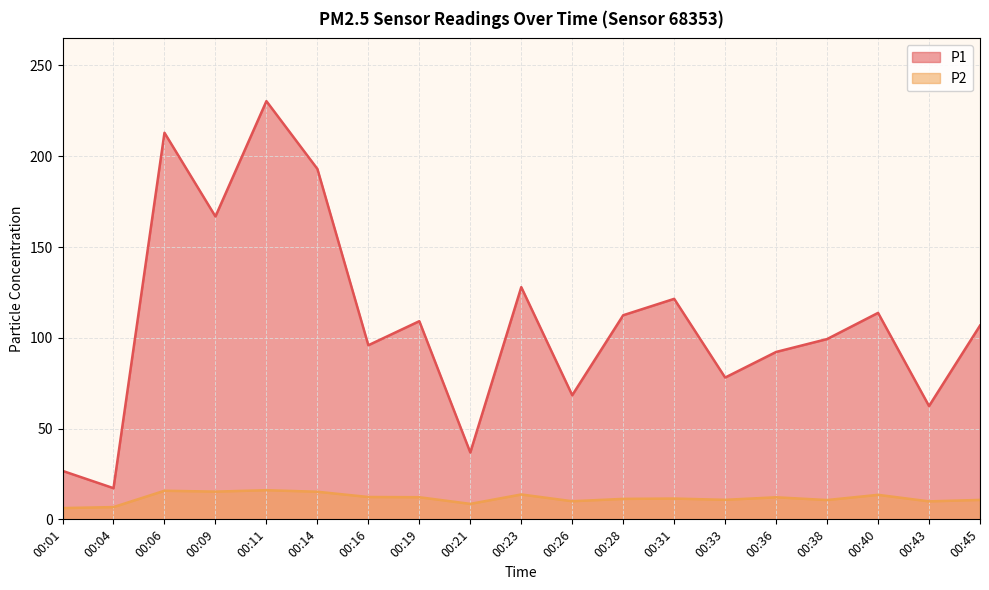

How many data points does each series have?

19